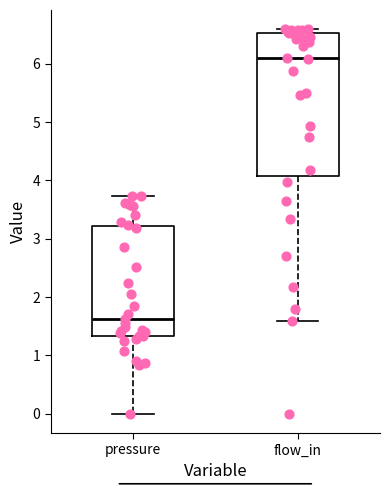

Which box's median line is the lowest?

pressure